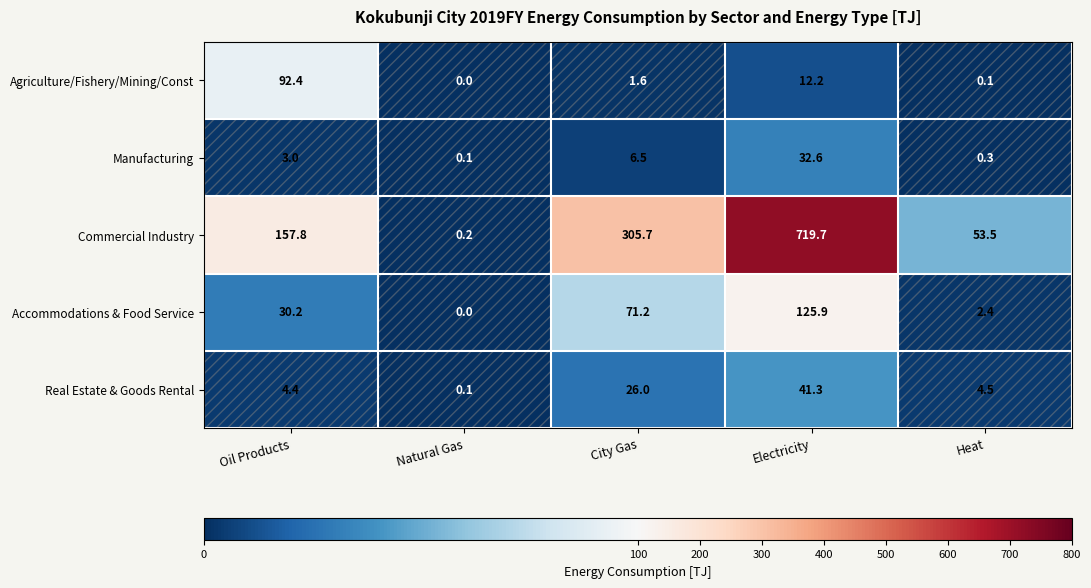

What value does the Commercial Industry series have at Oil Products?

157.8